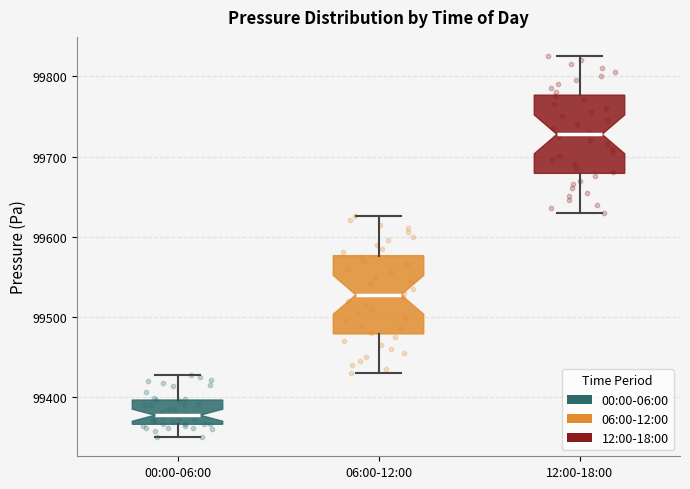

Reading left to right, read every box against the y-axis: the position of its median line, the range the box covers, and the ends of its whiskers. The values are not printed on the chart, so give them approximately, as read against the axis.

00:00-06:00: median 99380, box 99370 to 99400, whiskers 99350 to 99430
06:00-12:00: median 99530, box 99480 to 99580, whiskers 99430 to 99630
12:00-18:00: median 99730, box 99680 to 99780, whiskers 99630 to 99830